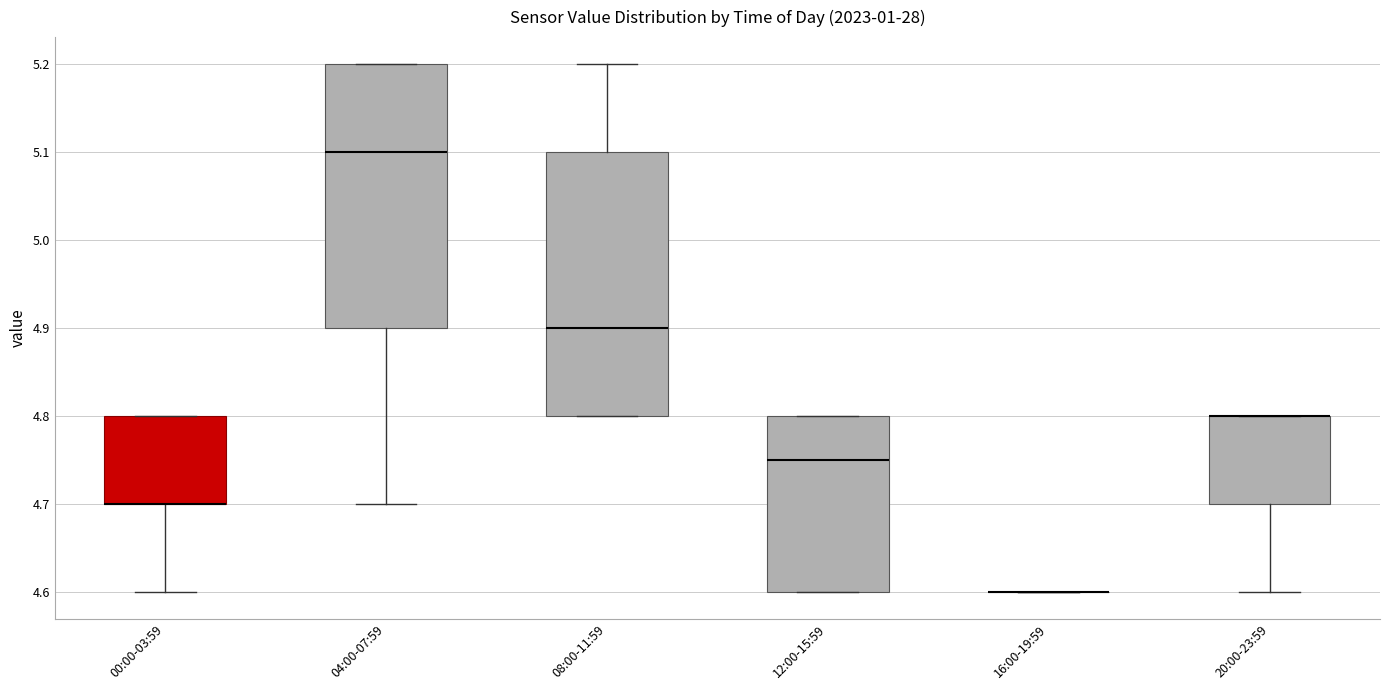

Reading left to right, transcribe this box plot: for each box, give where its median line is, the range the box spans, and where its two whiskers end, as read against the y-axis. The values are not printed on the chart, so give them approximately, as read against the axis.

00:00-03:59: median 4.70 (drawn on the box's lower edge), box 4.70 to 4.80, whiskers 4.60 to 4.80
04:00-07:59: median 5.10, box 4.90 to 5.20, whiskers 4.70 to 5.20
08:00-11:59: median 4.90, box 4.80 to 5.10, whiskers 4.80 to 5.20
12:00-15:59: median 4.75, box 4.60 to 4.80, whiskers 4.60 to 4.80
16:00-19:59: box collapsed to a line at 4.60, whiskers 4.60 to 4.60
20:00-23:59: median 4.80 (drawn on the box's upper edge), box 4.70 to 4.80, whiskers 4.60 to 4.80